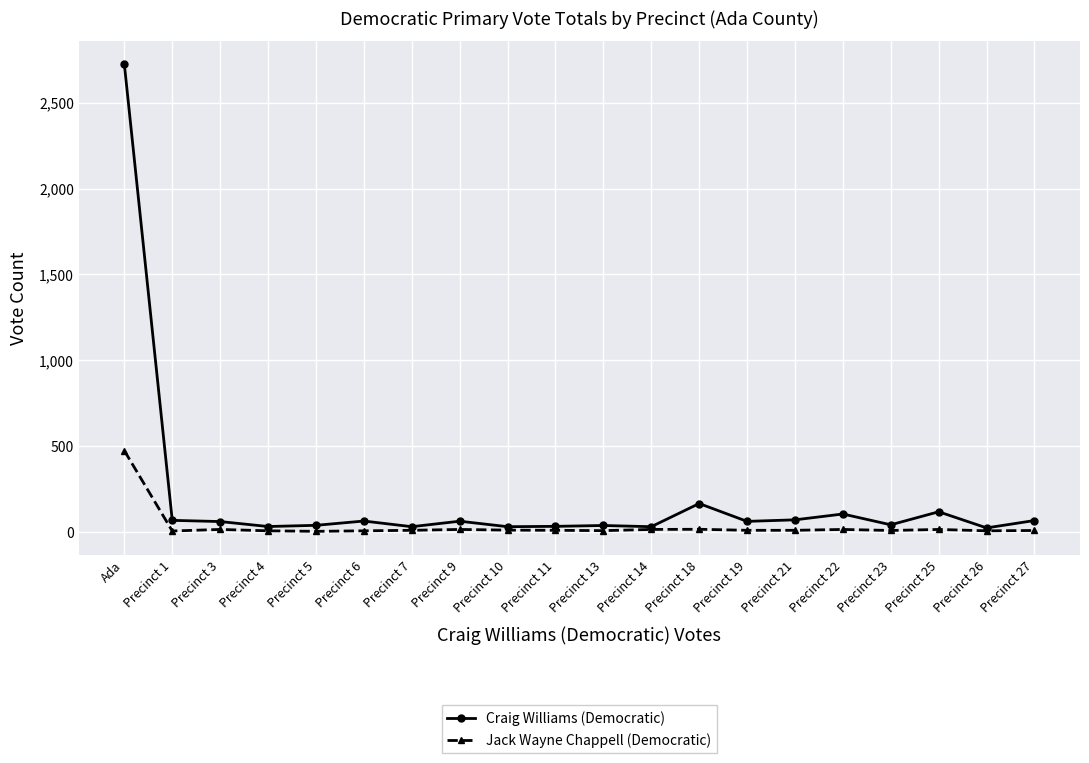

True or false: Craig Williams (Democratic) has more than 2 points higher than both neighbors.

True